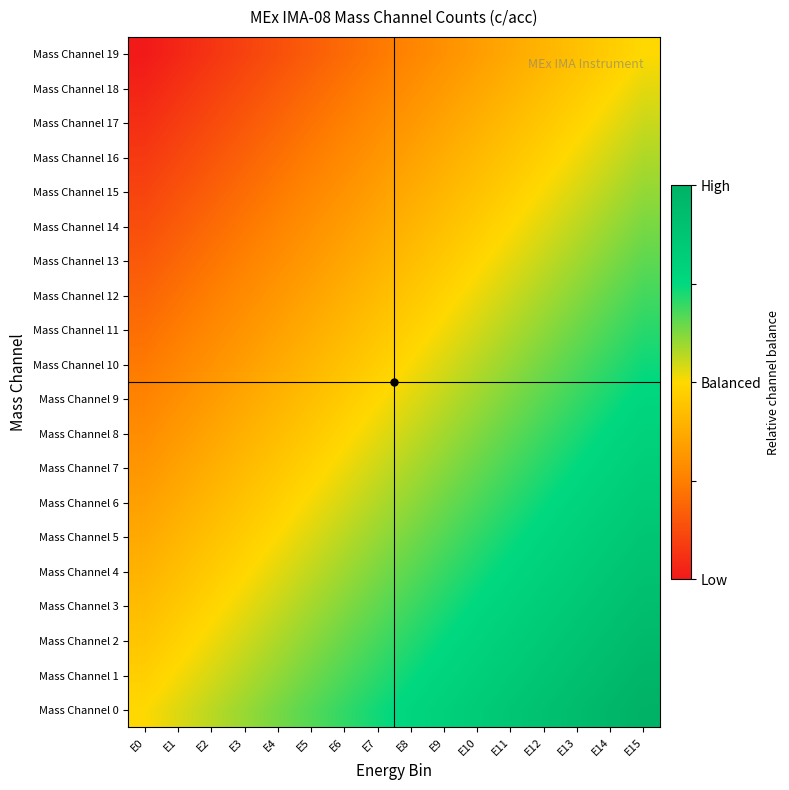

What is the difference between the highest and lowest values at E9?

1.0